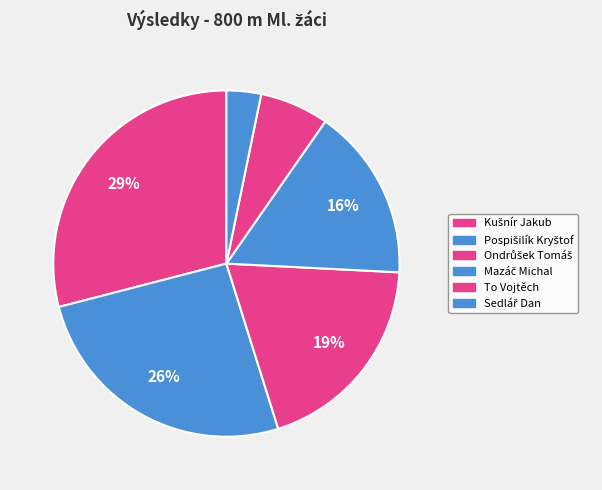

True or false: Sedlář Dan accounts for 1% of the total.

False